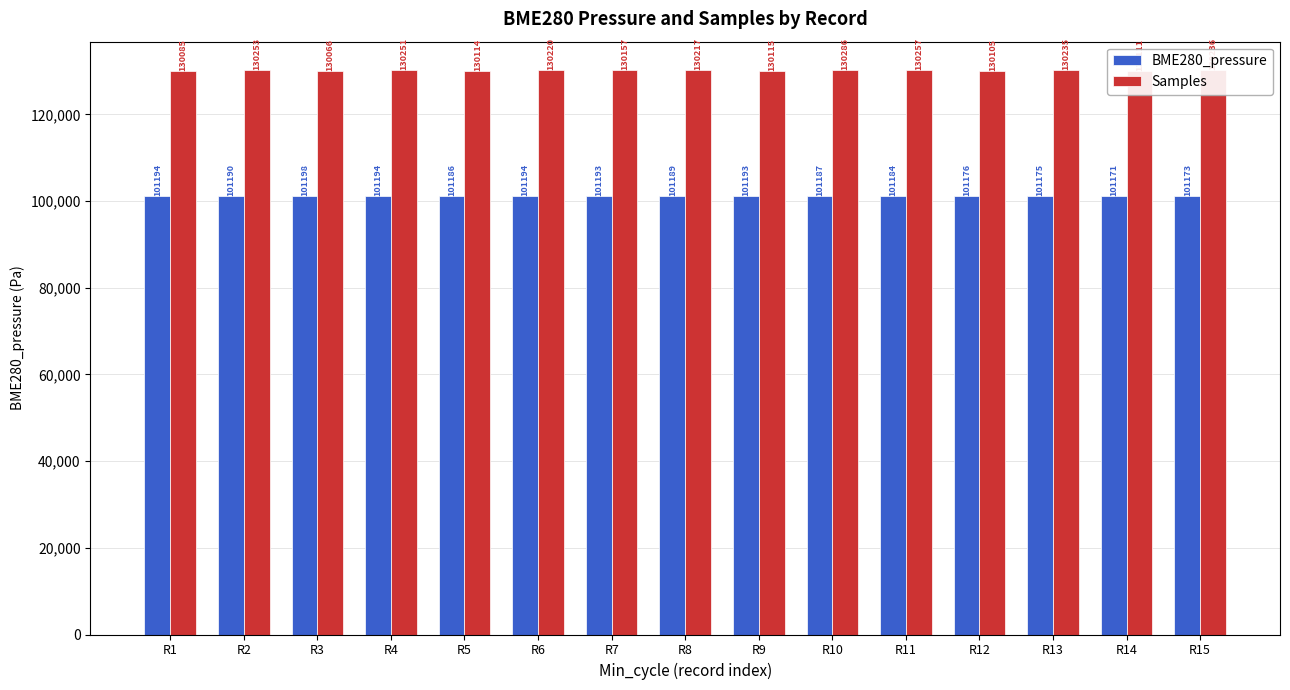

Are the bars grouped side by side (vs. stacked)?

Yes